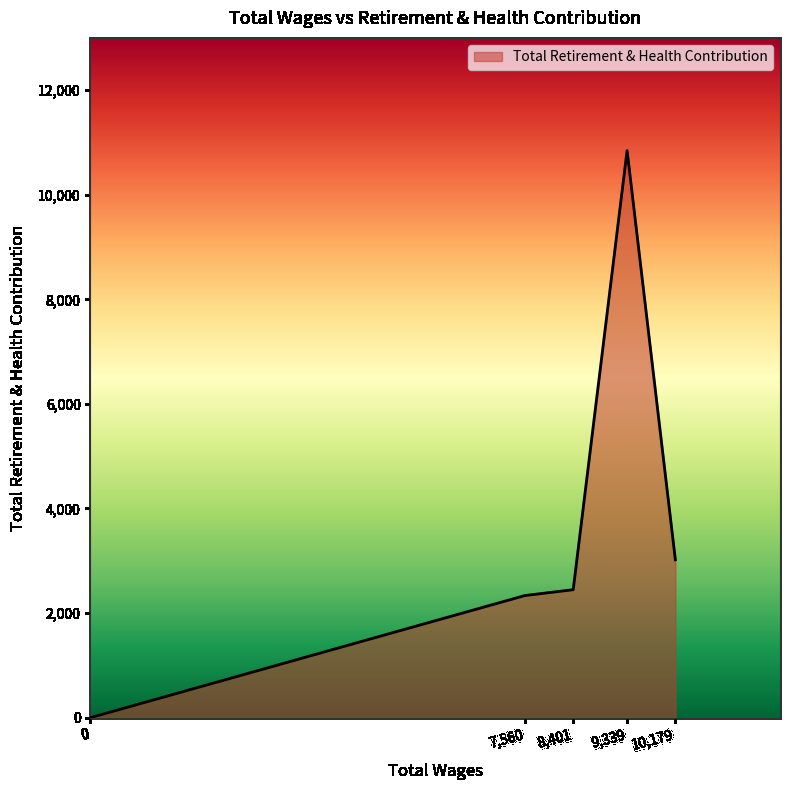

Which has a higher value, 9,339 or 0?

9,339